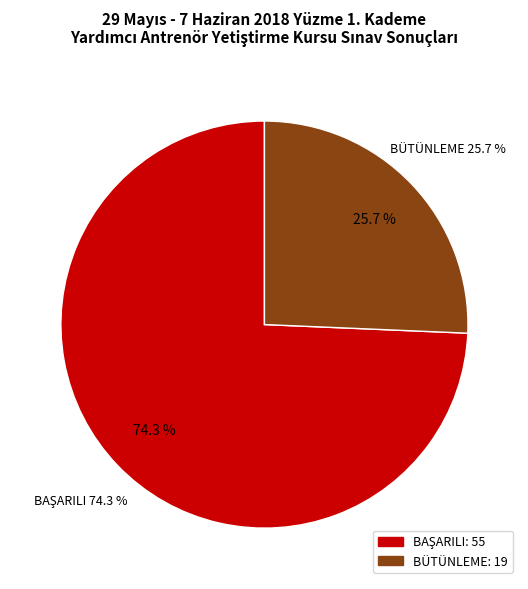

Is it true that BÜTÜNLEME is 26% of the pie?

True